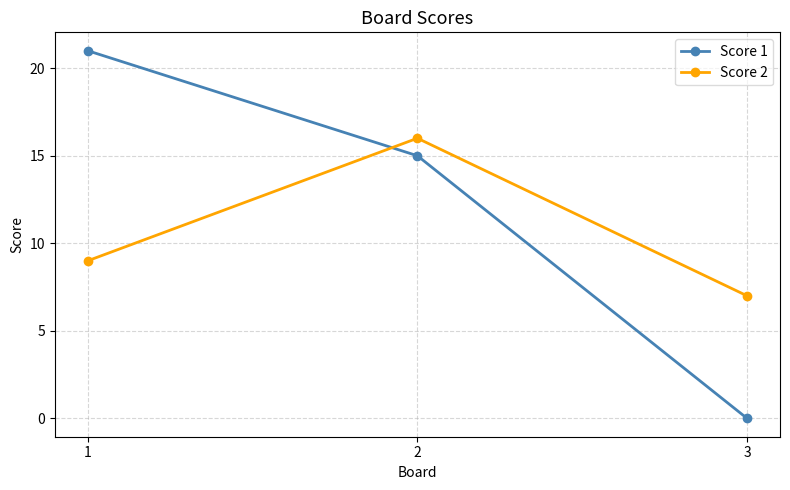

Reading left to right, what are all the values shown in this chart?

Score 1: 21	15	0
Score 2: 9	16	7